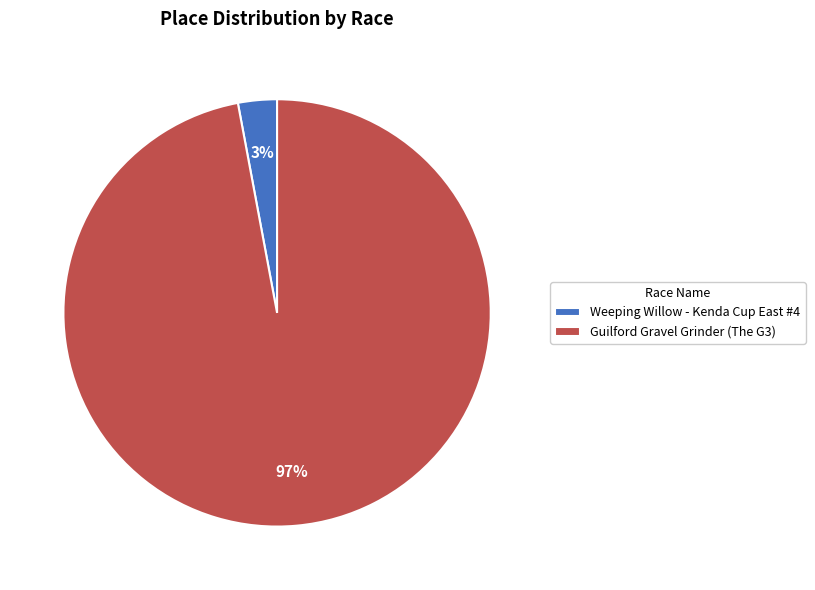

Combined, do Weeping Willow - Kenda Cup East #4 and Guilford Gravel Grinder (The G3) account for over 50%?

Yes